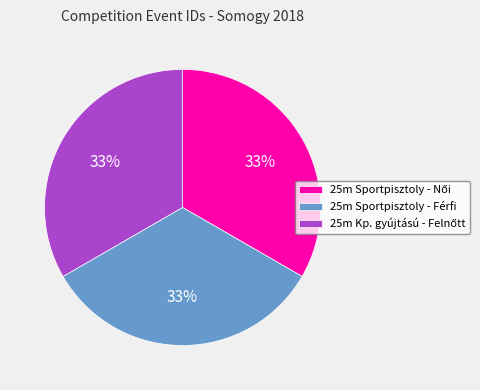

To the nearest percent, what percentage of the pie is 25m Sportpisztoly - Férfi?

33%